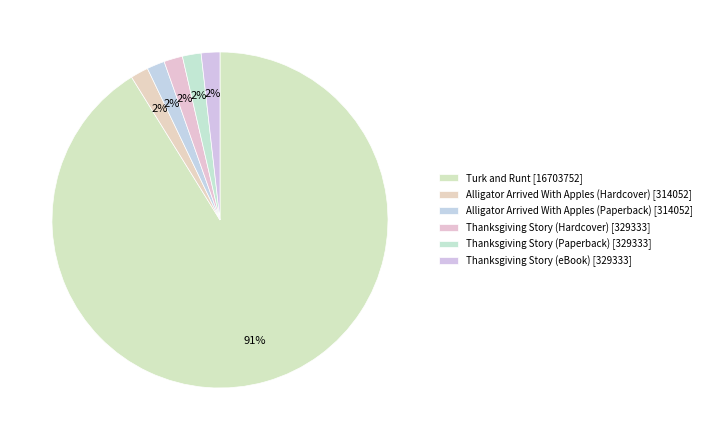

Rank the categories by value from lowest to highest.

Alligator Arrived With Apples (Hardcover), Alligator Arrived With Apples (Paperback), Thanksgiving Story (Hardcover), Thanksgiving Story (Paperback), Thanksgiving Story (eBook), Turk and Runt